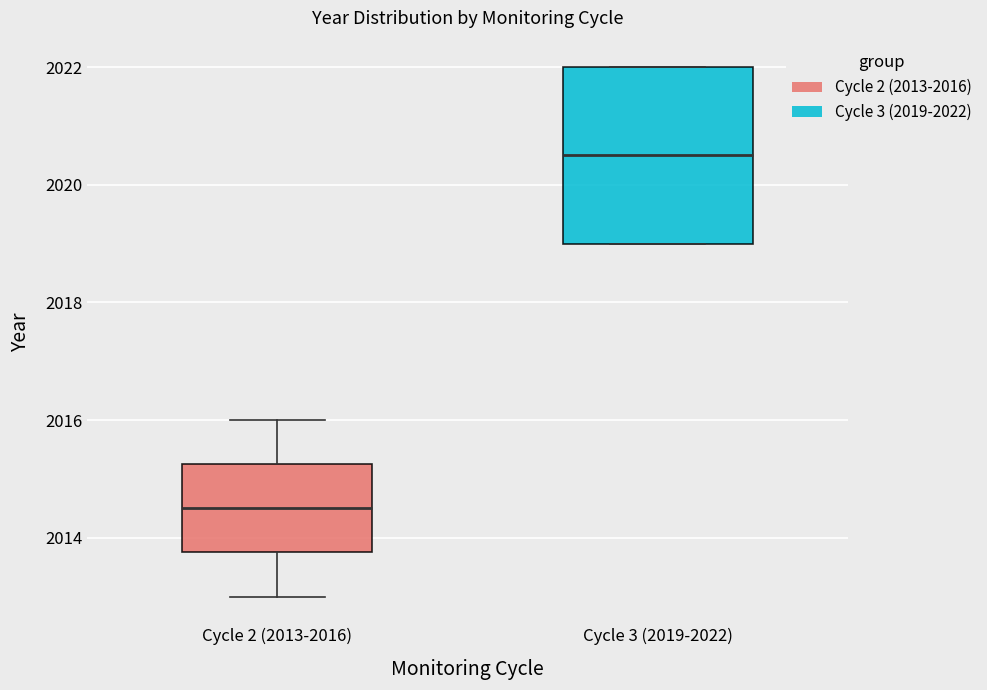

Reading left to right, read every box against the y-axis: the position of its median line, the range the box covers, and the ends of its whiskers. The values are not printed on the chart, so give them approximately, as read against the axis.

Cycle 2 (2013-2016): median 2014.6, box 2013.8 to 2015.2, whiskers 2013.0 to 2016.0
Cycle 3 (2019-2022): median 2020.6, box 2019.0 to 2022.0, whiskers 2019.0 to 2022.0